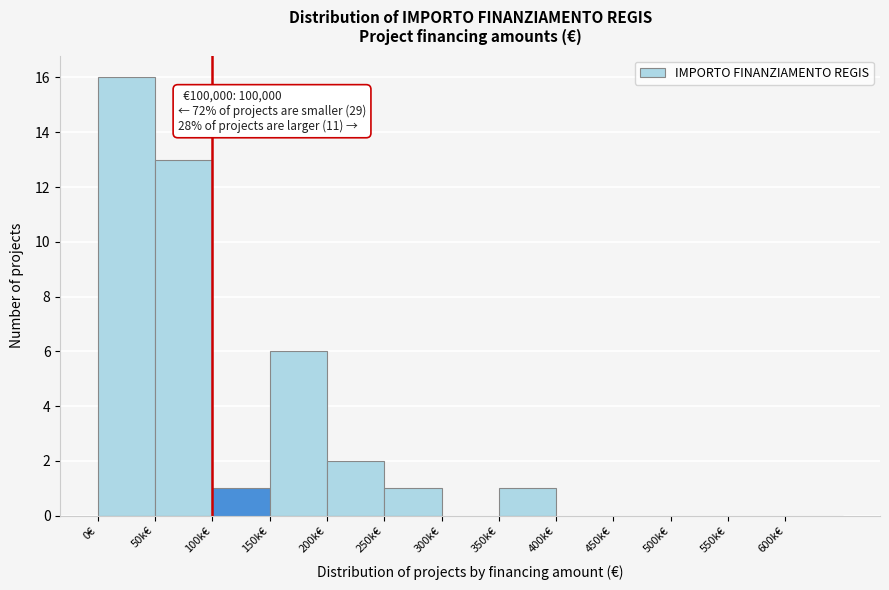

Reading right to left, transcribe all the data shown in this chart.

600k€=0	550k€=0	500k€=0	450k€=0	400k€=0	350k€=1	300k€=0	250k€=1	200k€=2	150k€=6	100k€=1	50k€=13	0€=16